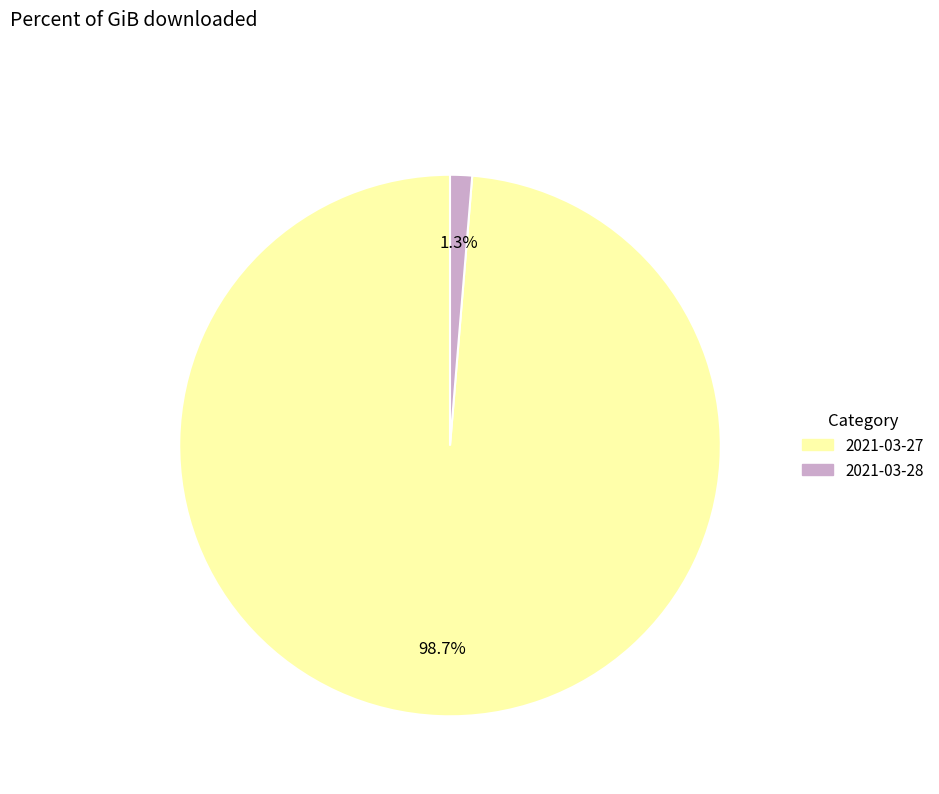

How many slices are in this pie chart?

2